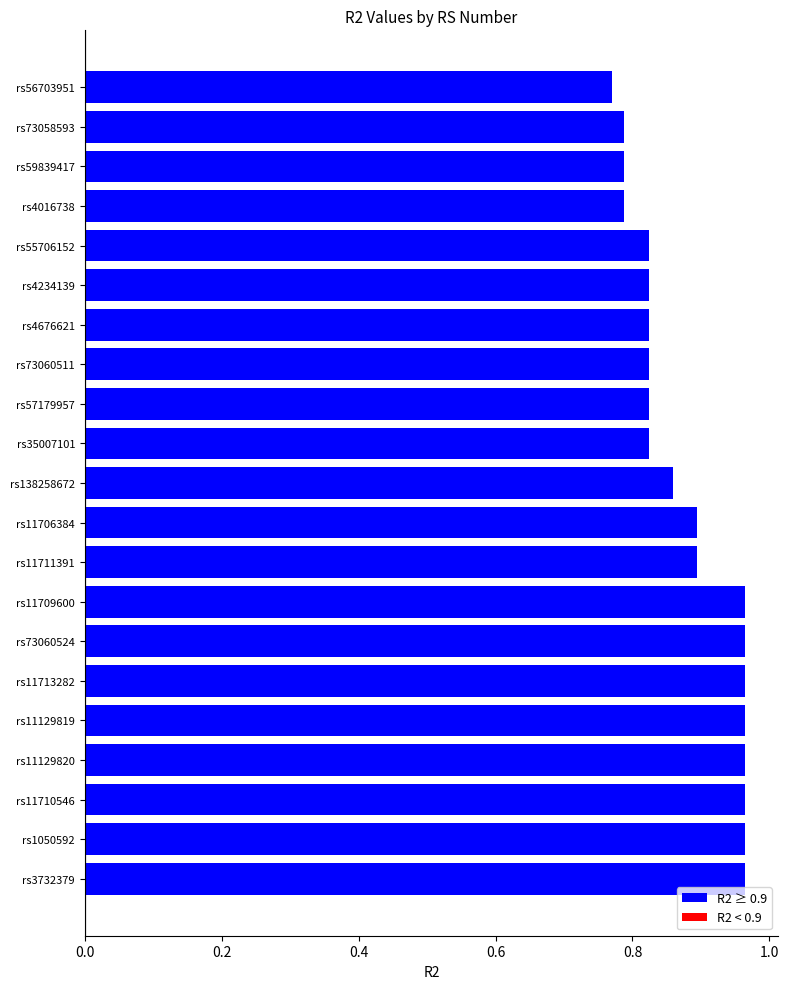

Between rs4676621 and rs11711391, which is larger?

rs11711391